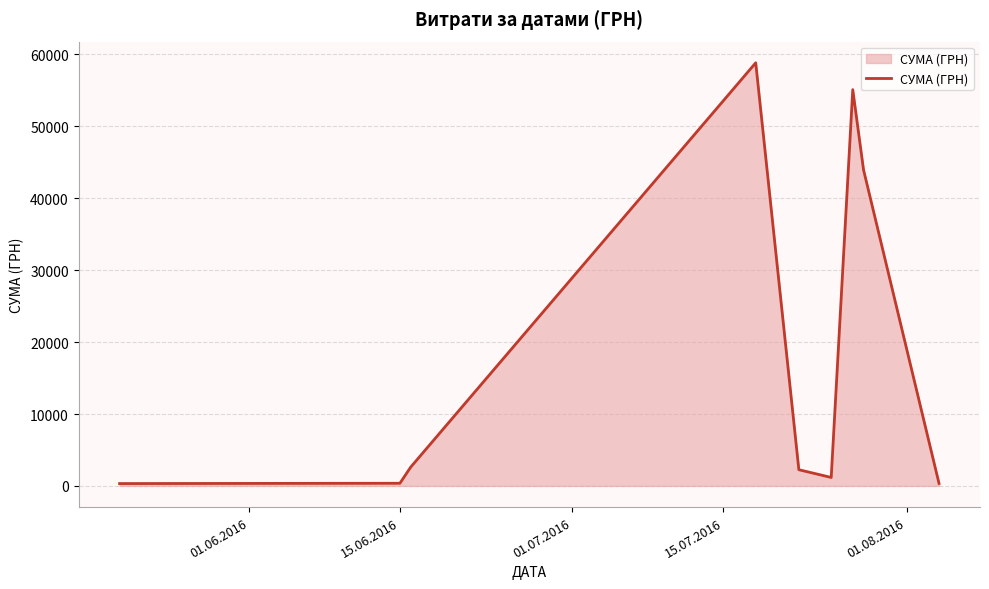

What is the greatest value displayed?

58840.0